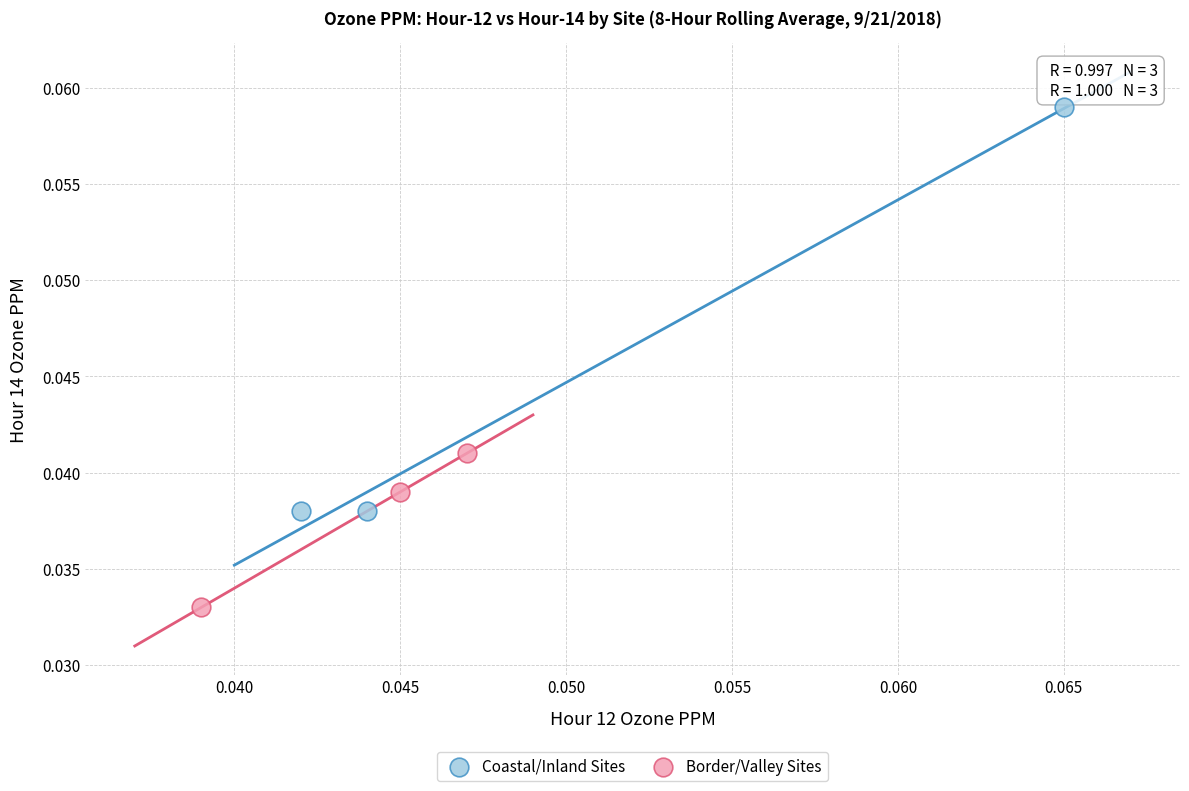

Which series contains the lowest Y value?

Border/Valley Sites